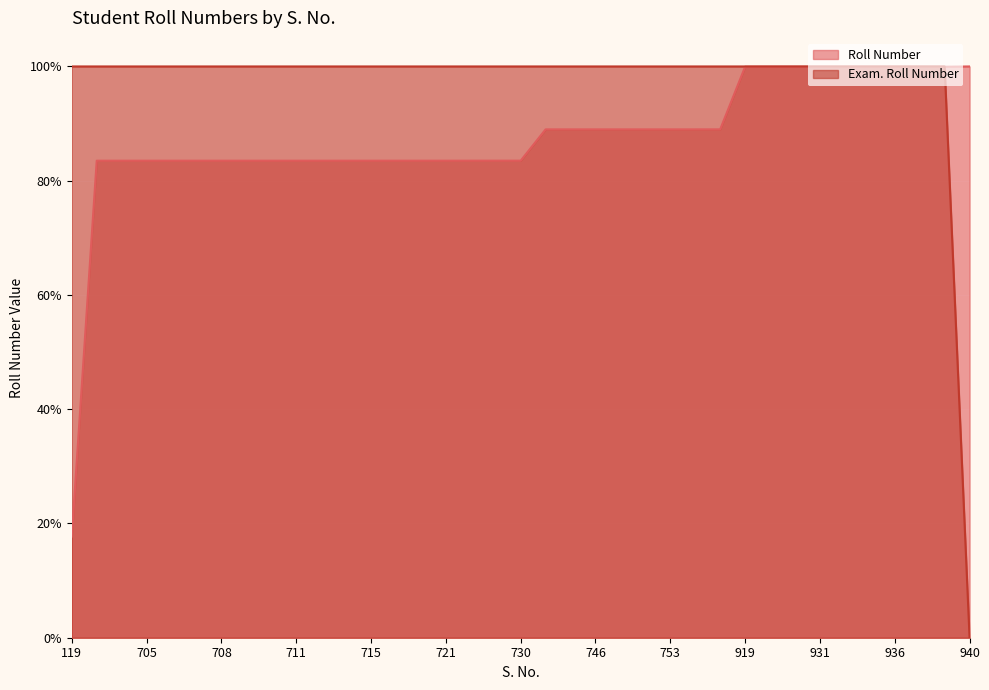

Is the value of Roll Number at 713 greater than the value of Exam. Roll Number at 749?

No